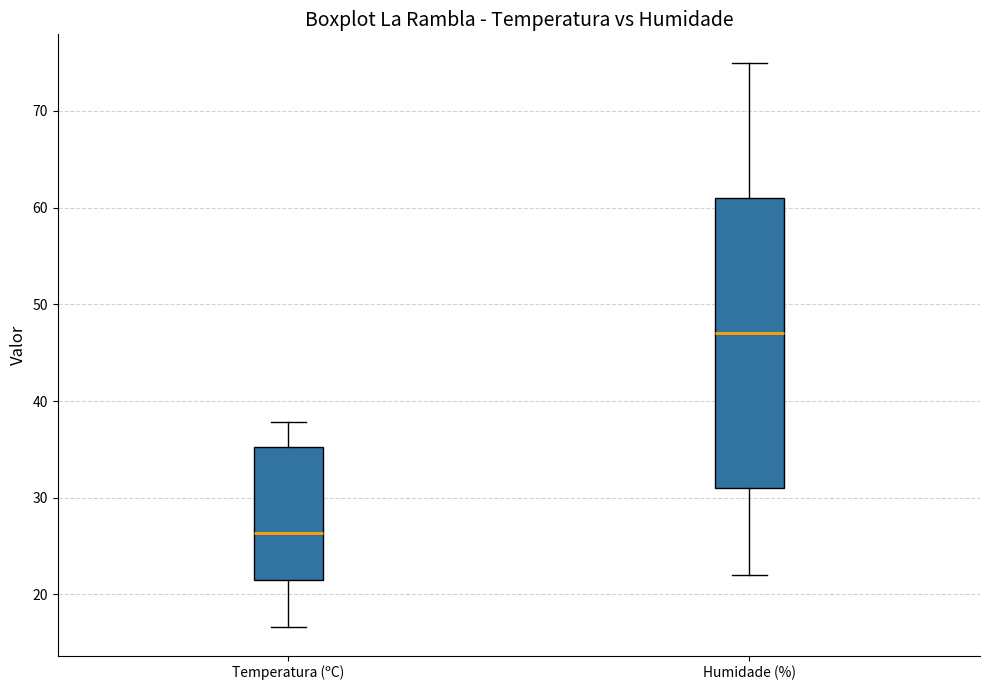

Reading left to right, transcribe this box plot: for each box, give where its median line is, the range the box spans, and where its two whiskers end, as read against the y-axis. The values are not printed on the chart, so give them approximately, as read against the axis.

Temperatura (ºC): median 26, box 22 to 35, whiskers 17 to 38
Humidade (%): median 47, box 31 to 61, whiskers 22 to 75